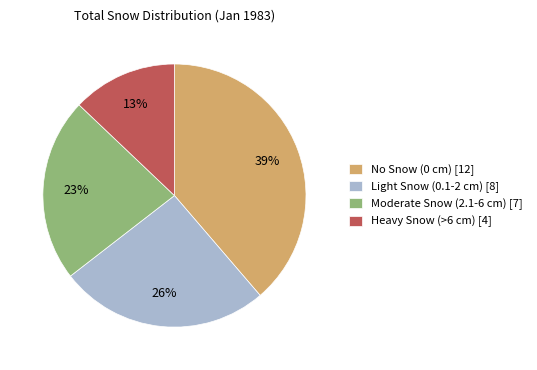

Rank the categories by value from highest to lowest.

No Snow (0 cm) [12], Light Snow (0.1-2 cm) [8], Moderate Snow (2.1-6 cm) [7], Heavy Snow (>6 cm) [4]